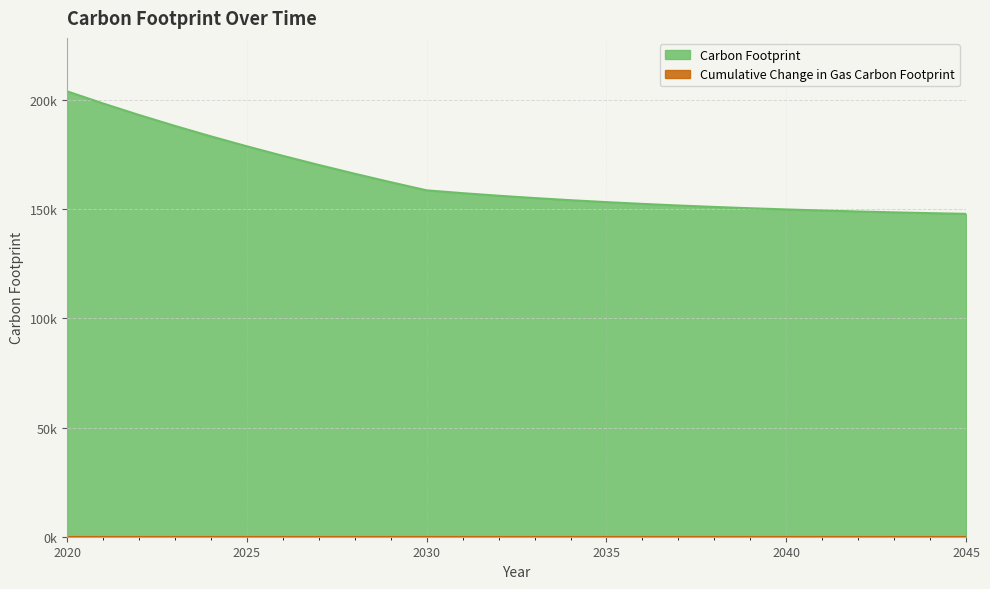

Read the value at 2020.

204061.6